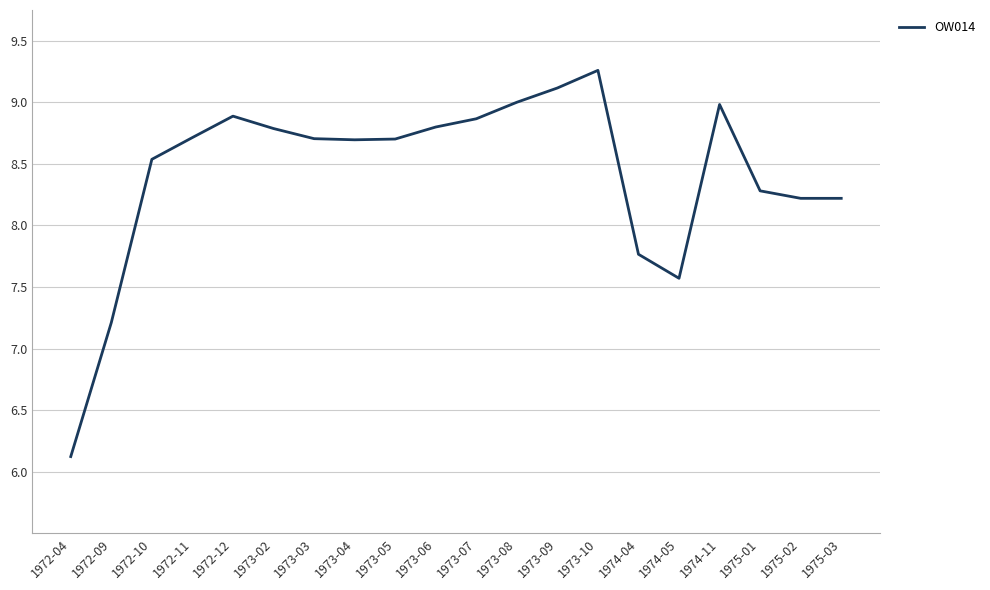

What position from the left is 1975-01?

18